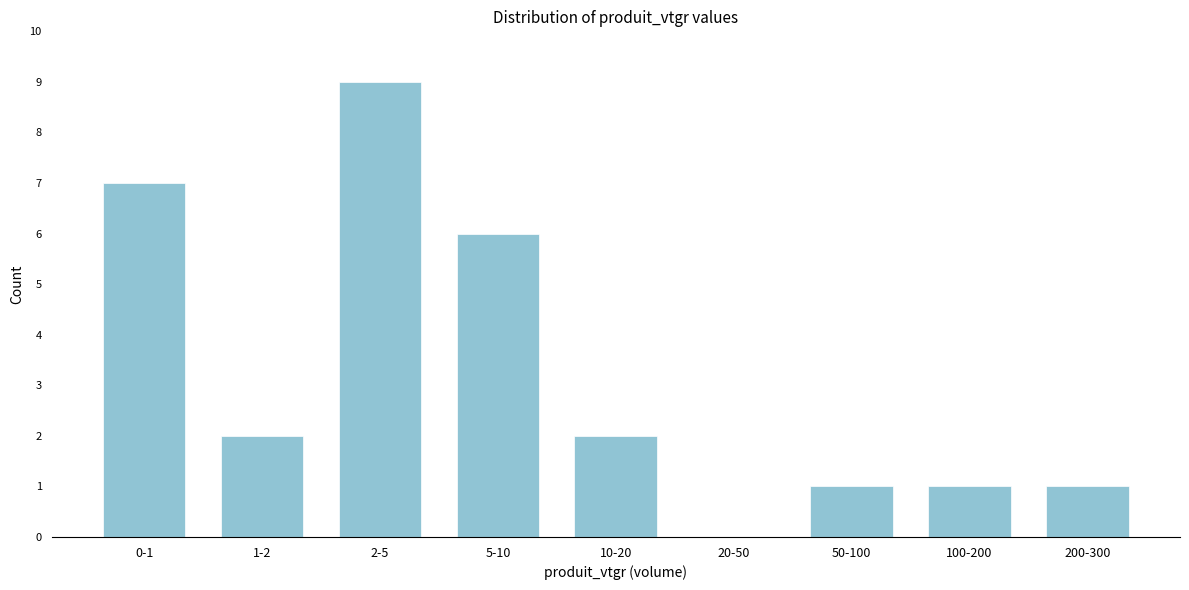

Reading right to left, list all the values displayed in this chart.

200-300=1	100-200=1	50-100=1	20-50=0	10-20=2	5-10=6	2-5=9	1-2=2	0-1=7